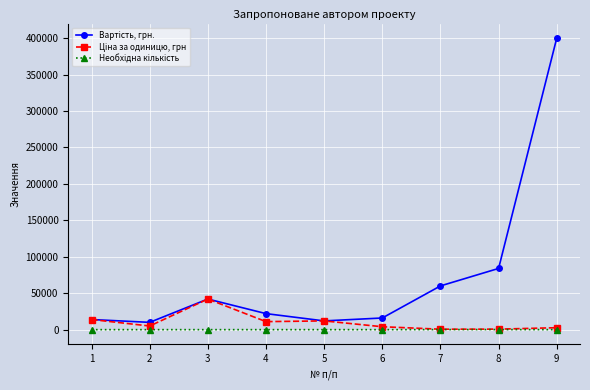

What is the greatest value displayed?

400001.0